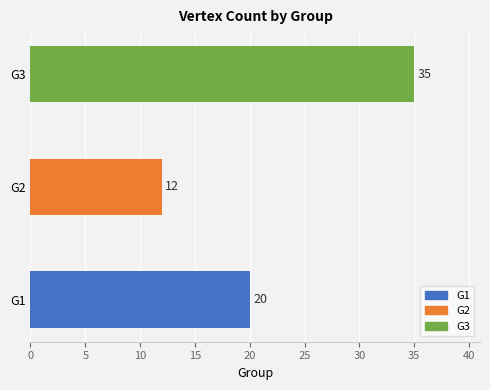

Reading bottom to top, extract all data points from this chart.

20	12	35